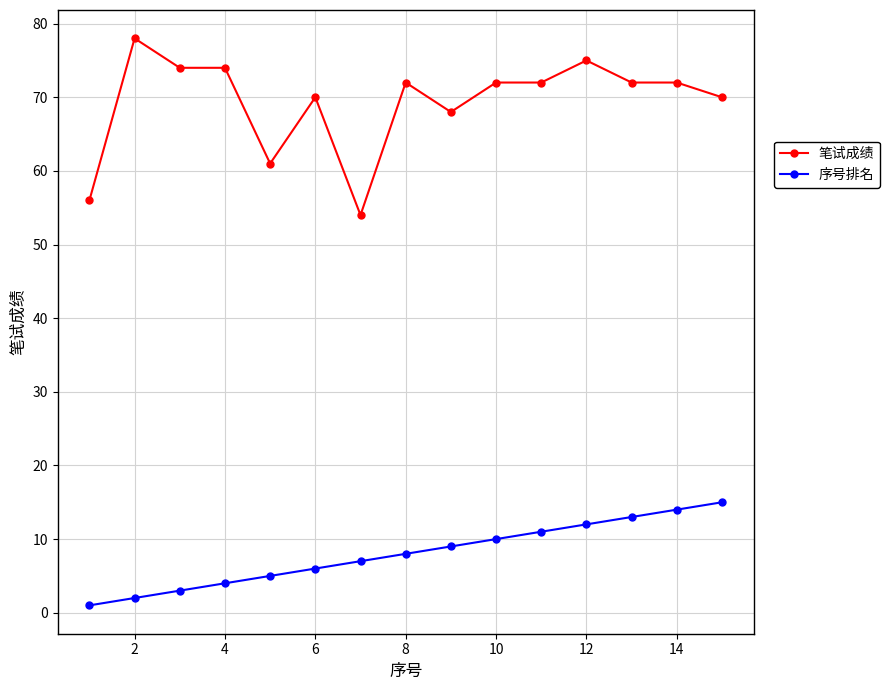

Reading left to right, what are all the values shown in this chart?

笔试成绩: 56	78	74	74	61	70	54	72	68	72	72	75	72	72	70
序号排名: 1	2	3	4	5	6	7	8	9	10	11	12	13	14	15